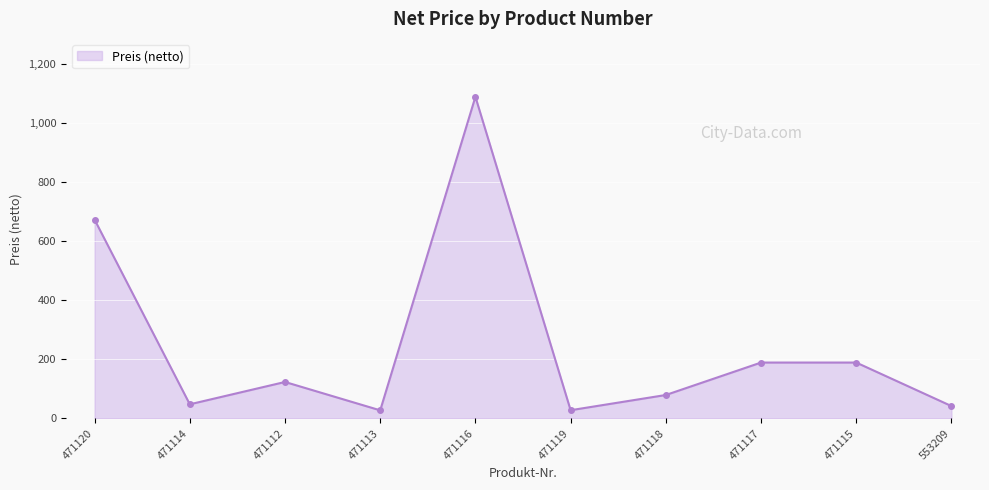

How many data points are less than 123?

5